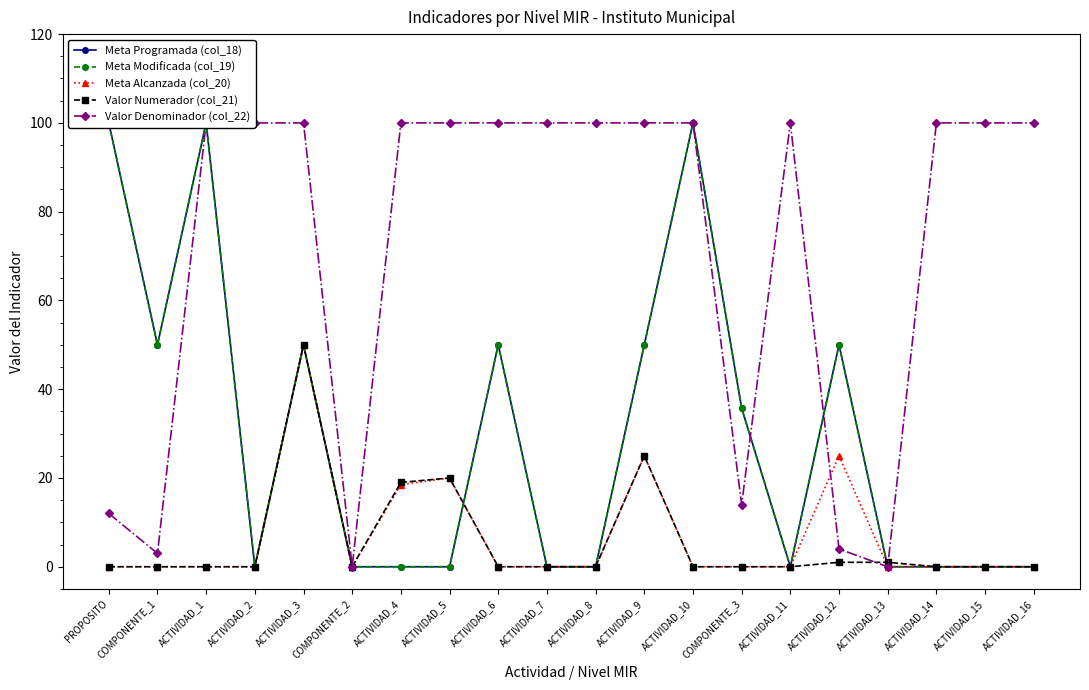

How many interior local valleys does the Valor Numerador (col_21) series have?

1